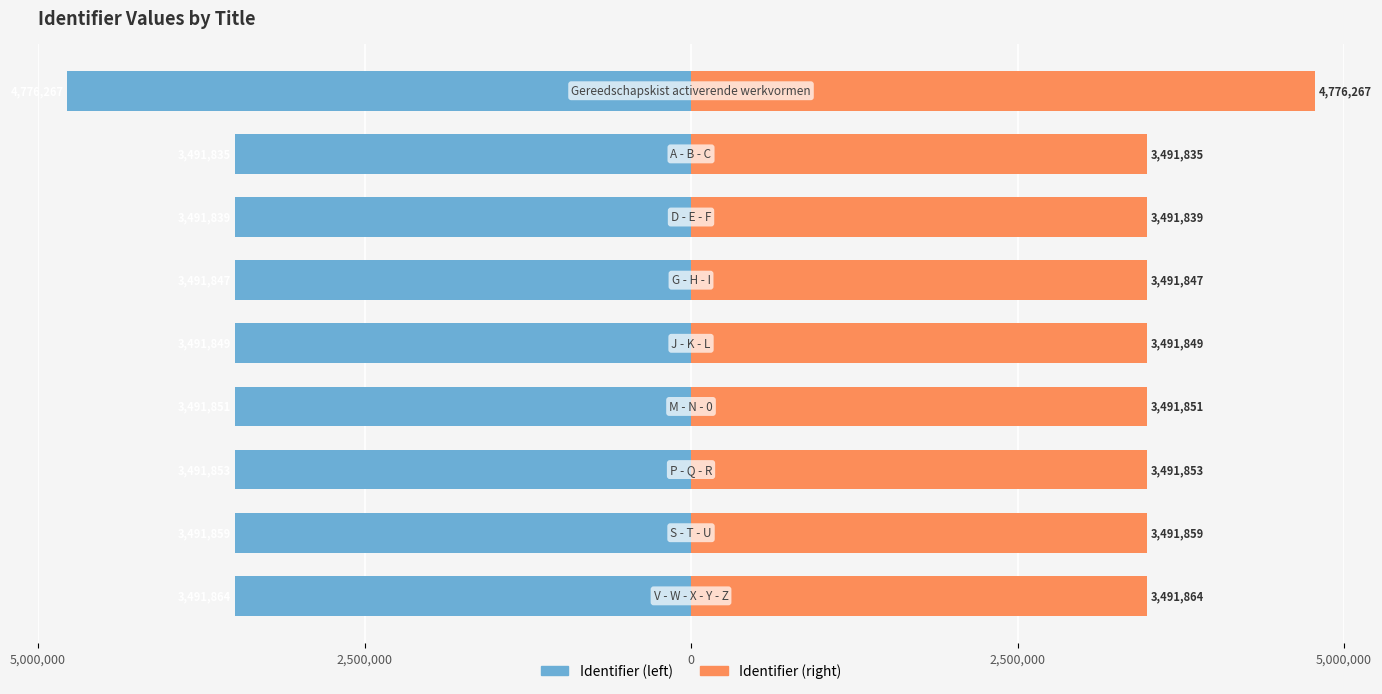

Read the Identifier (right) value at 0, to the nearest 10.

3491840